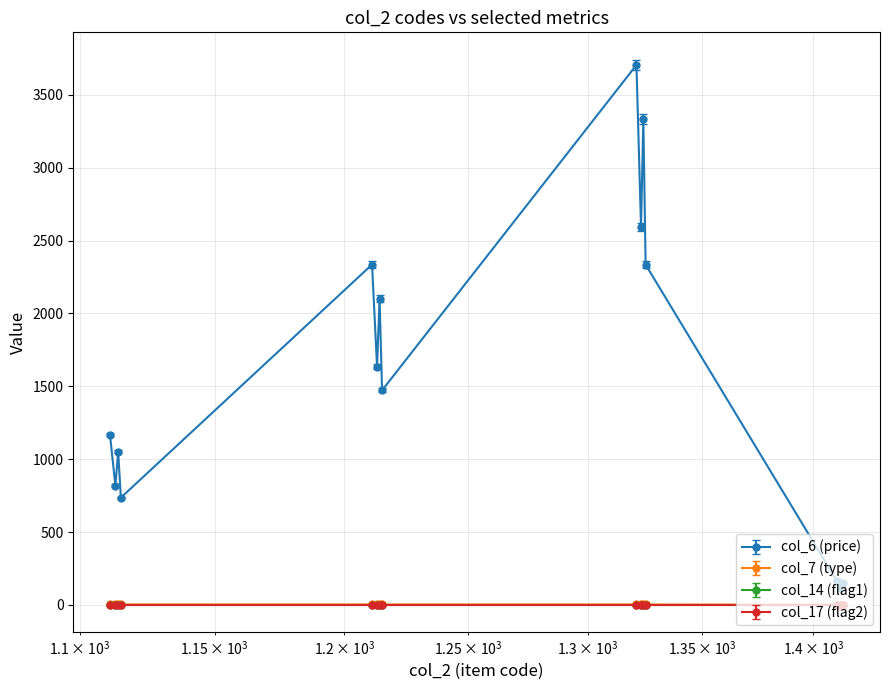

True or false: col_6 (price) and col_7 (type) cross at least once.

False